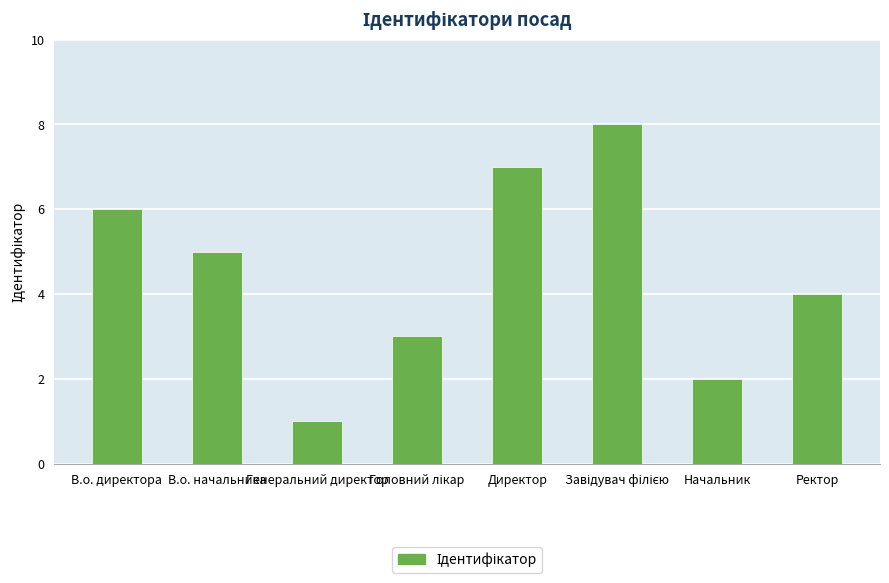

Where is the data nearest to the value 4?

Ректор